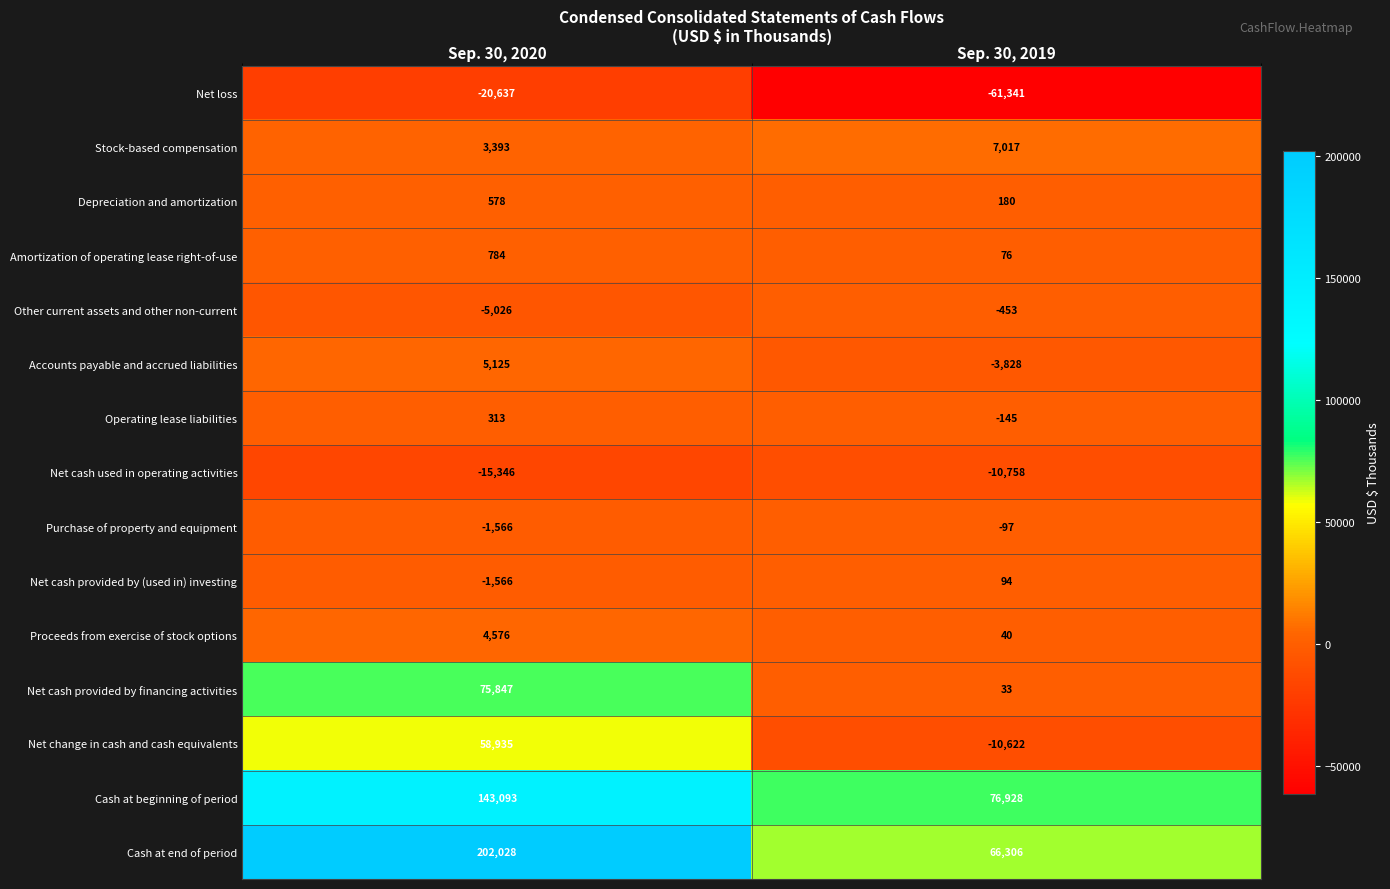

What is the difference between the maximum and minimum values in the Net cash provided by (used in) investing series?

1660